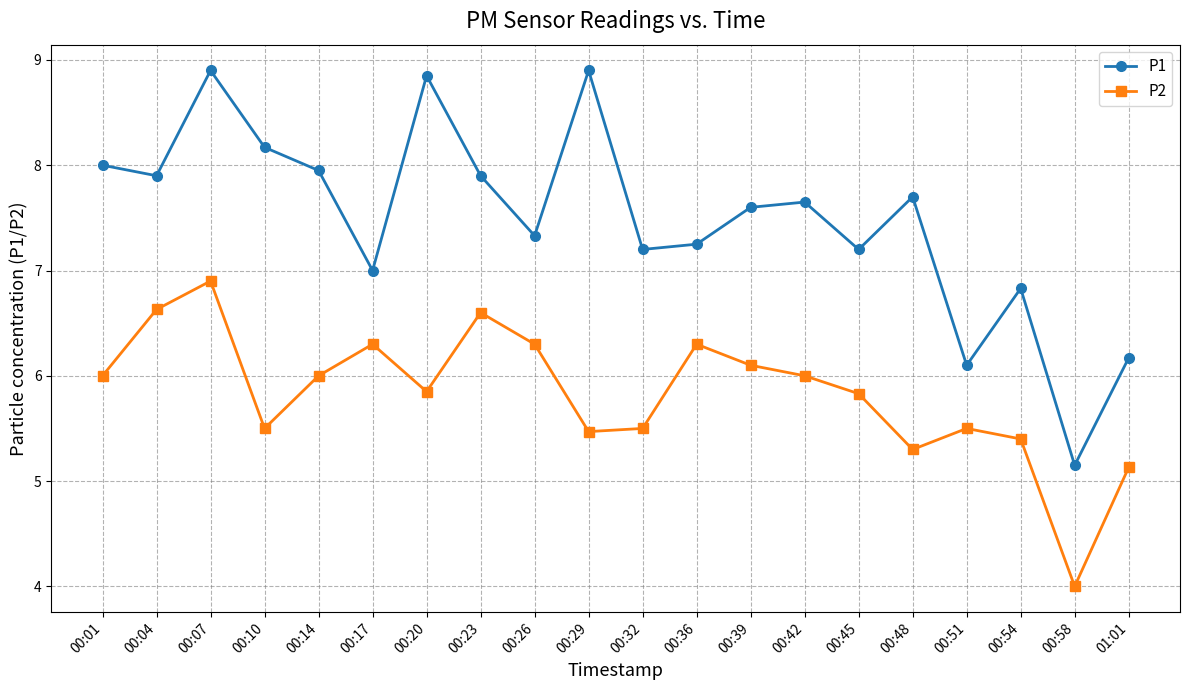

What is the average value of the P2 series?

5.8